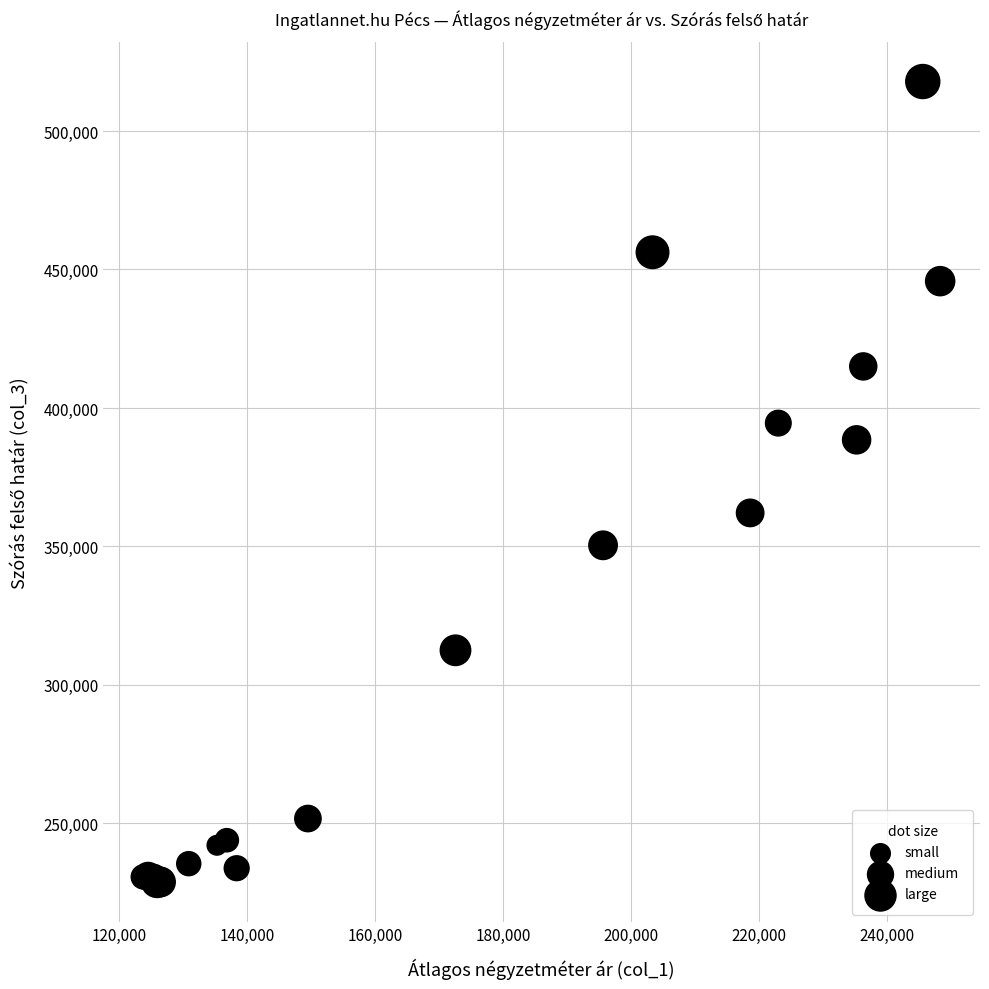

What Y value in the scatter plot is closest to 373361?

362113